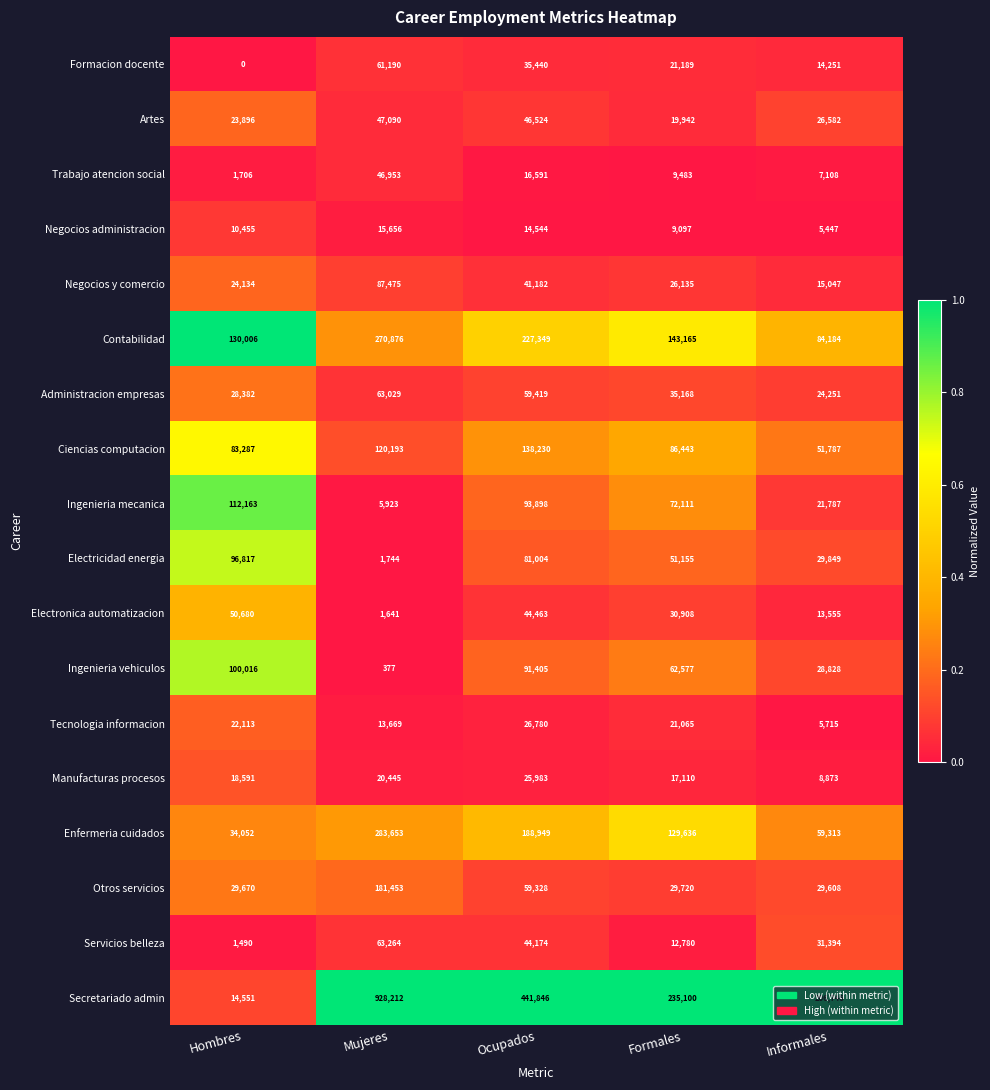

What is the sum of the Electricidad energia values at Mujeres and Hombres?

98561